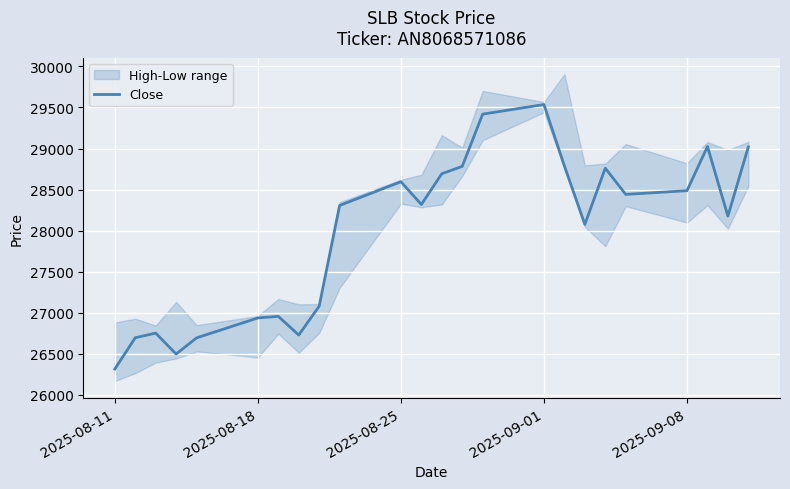

The value of Close at 2025-08-11 is 26316. True or false?

True